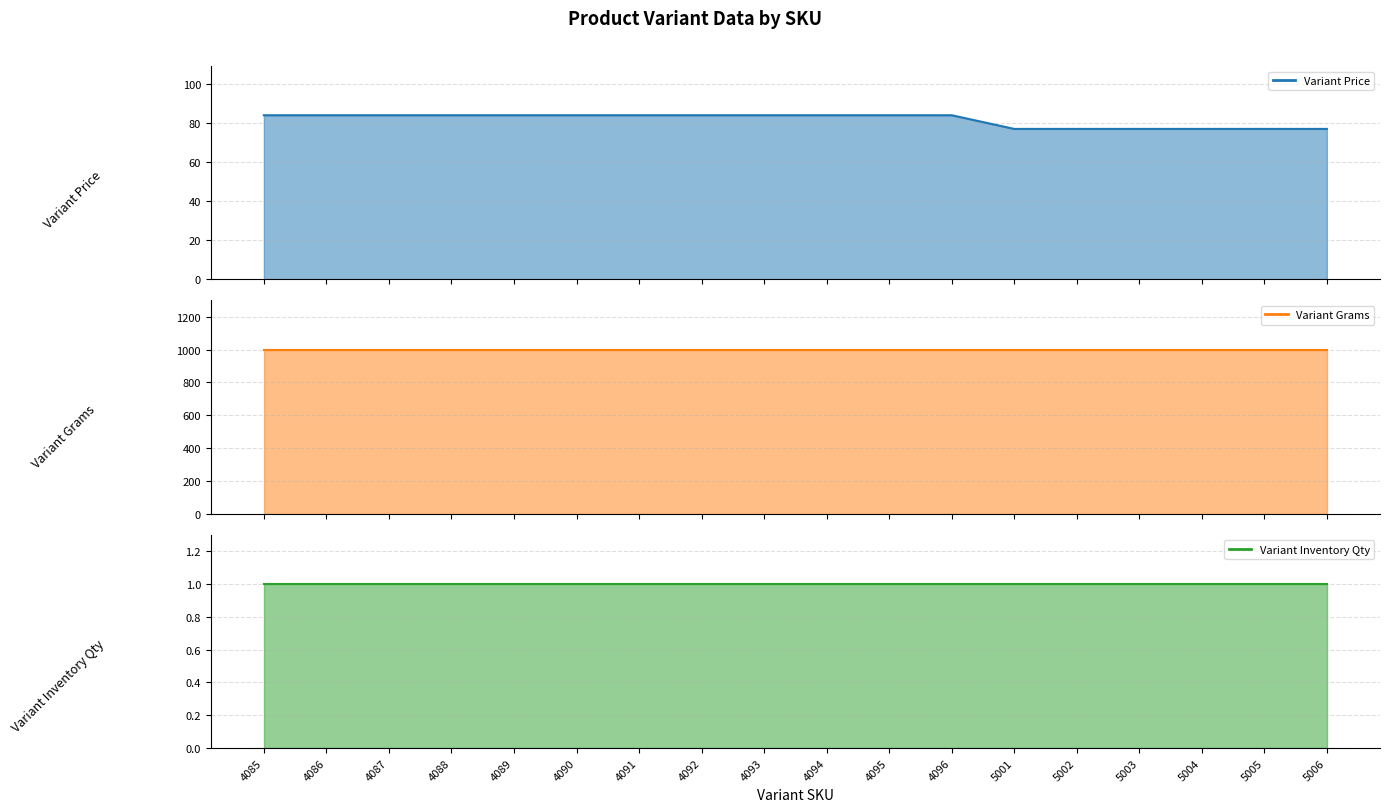

How many lines are shown in the chart?

3